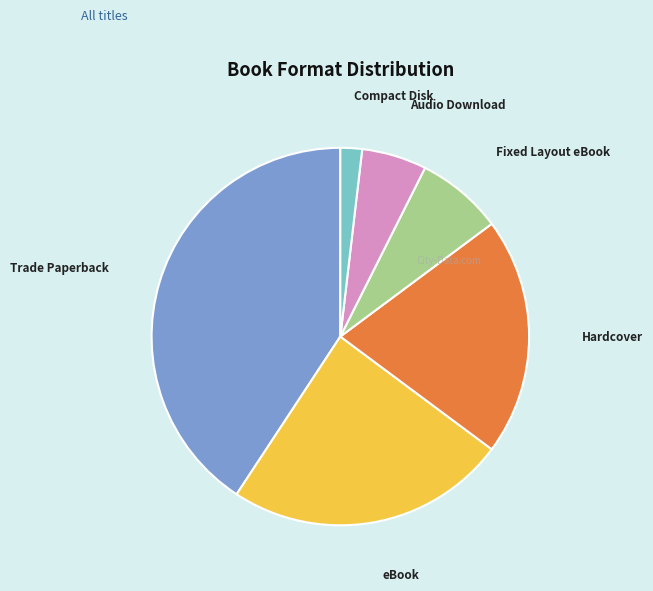

How many segments does this pie chart have?

6